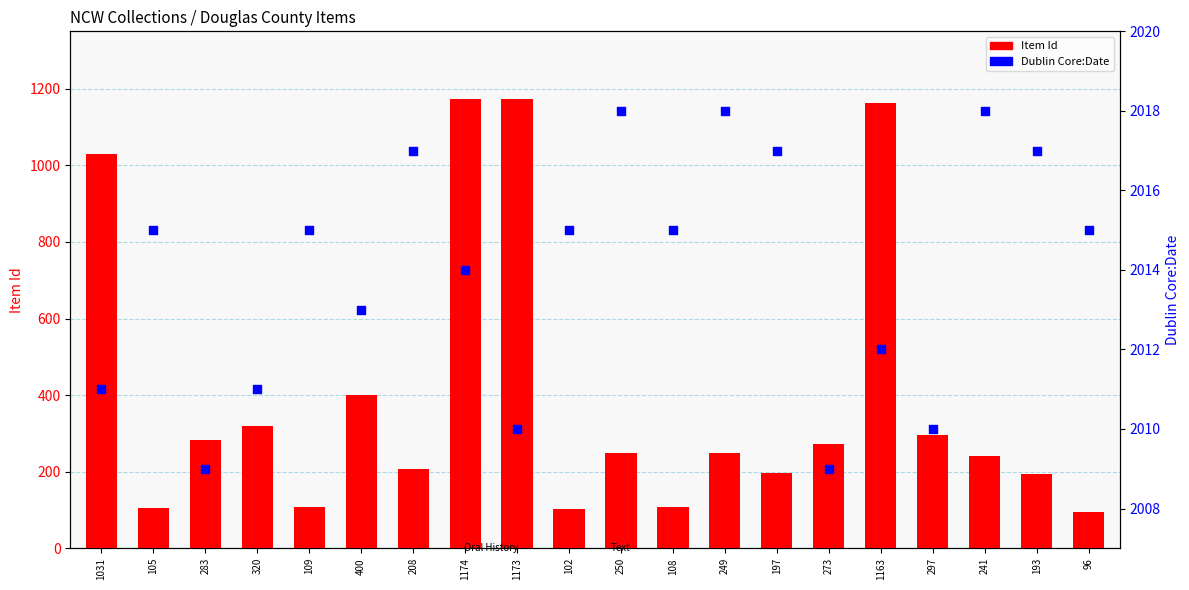

What are all the series names shown in the legend?

Item Id, Dublin Core:Date